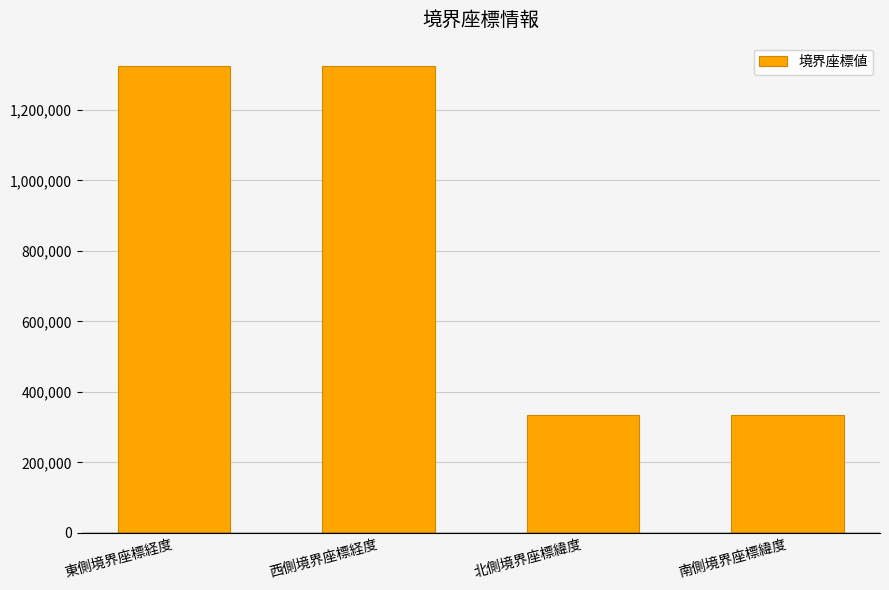

What is the ratio of the value at 西側境界座標経度 to the value at 東側境界座標経度?

1.0